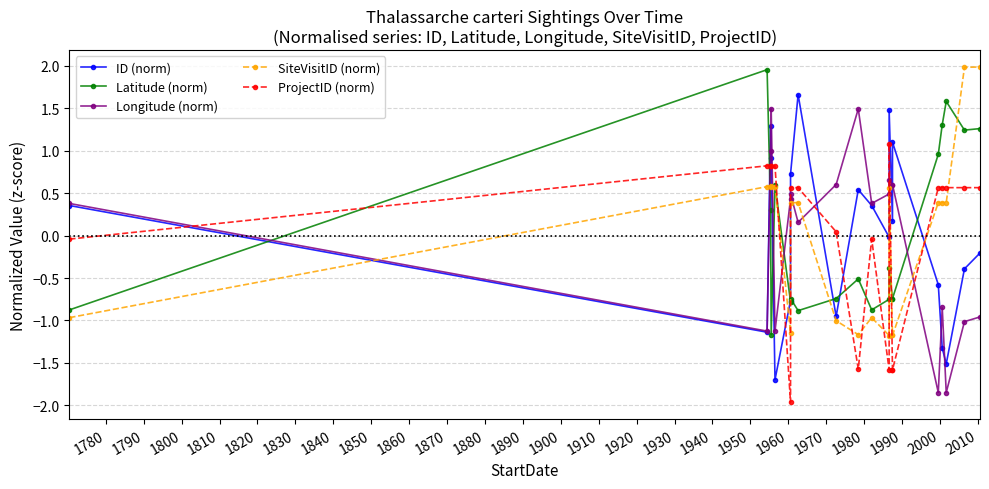

After their last crossing, which series has the higher values: Latitude (norm) or ProjectID (norm)?

Latitude (norm)